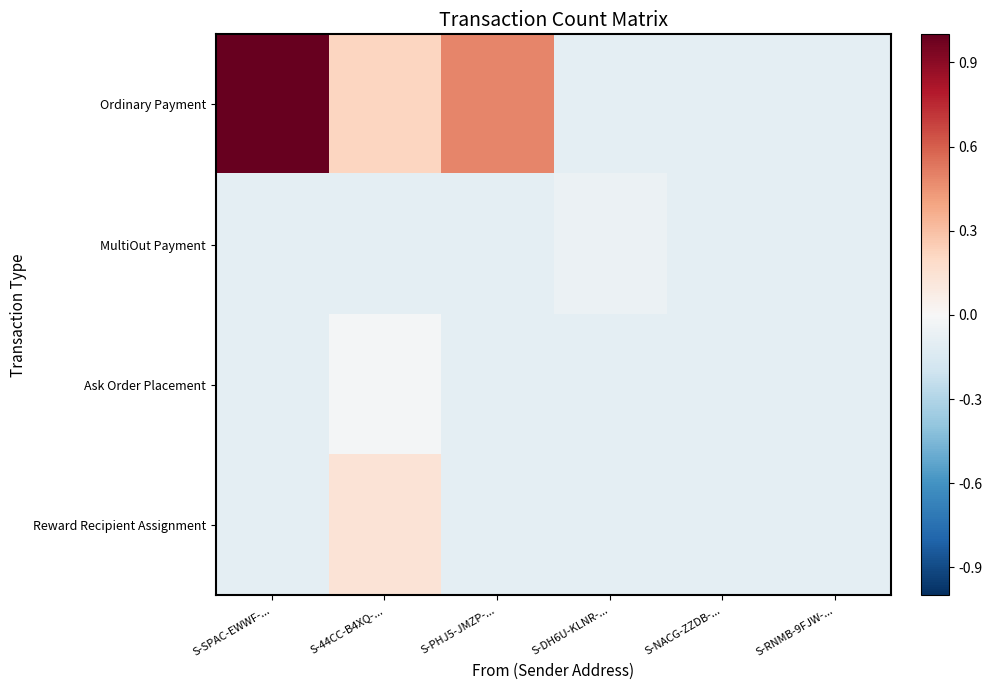

Reading left to right, extract all data points from this chart.

Ordinary Payment: S-SPAC-EWWF-...=1.0	S-44CC-B4XQ-...=0.2	S-PHJ5-JMZP-...=0.5	S-DH6U-KLNR-...=-0.1	S-NACG-ZZDB-...=-0.1	S-RNMB-9FJW-...=-0.1
MultiOut Payment: S-SPAC-EWWF-...=-0.1	S-44CC-B4XQ-...=-0.1	S-PHJ5-JMZP-...=-0.1	S-DH6U-KLNR-...=-0.1	S-NACG-ZZDB-...=-0.1	S-RNMB-9FJW-...=-0.1
Ask Order Placement: S-SPAC-EWWF-...=-0.1	S-44CC-B4XQ-...=-0.0	S-PHJ5-JMZP-...=-0.1	S-DH6U-KLNR-...=-0.1	S-NACG-ZZDB-...=-0.1	S-RNMB-9FJW-...=-0.1
Reward Recipient Assignment: S-SPAC-EWWF-...=-0.1	S-44CC-B4XQ-...=0.1	S-PHJ5-JMZP-...=-0.1	S-DH6U-KLNR-...=-0.1	S-NACG-ZZDB-...=-0.1	S-RNMB-9FJW-...=-0.1